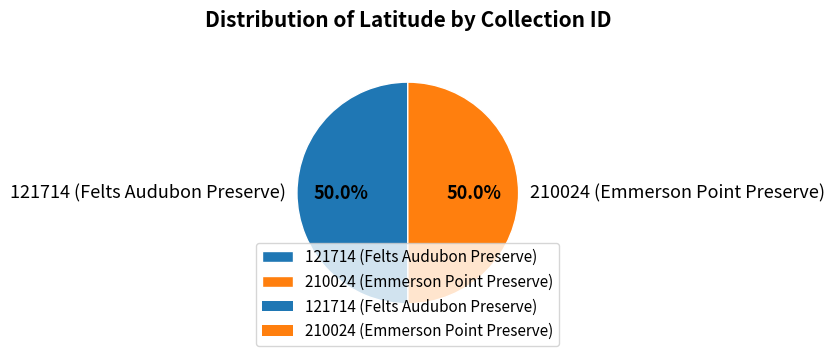

How many segments does this pie chart have?

2